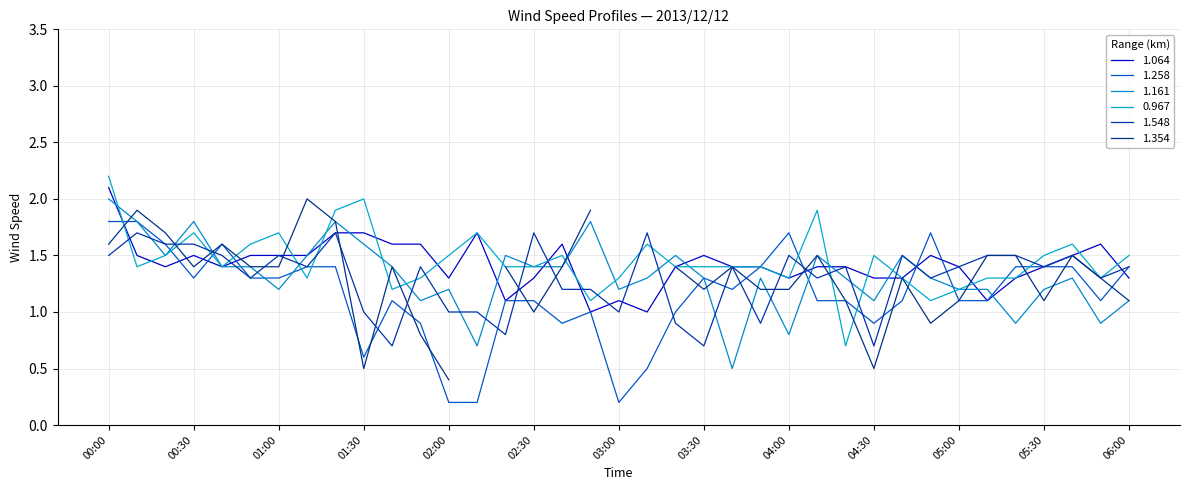

What is the label of the 15th point from the left?

02:20